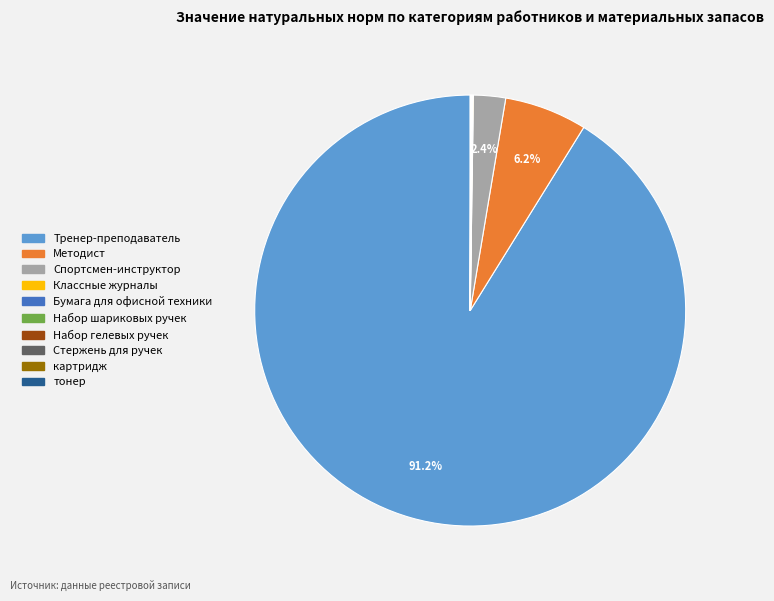

Which category accounts for the majority?

Тренер-преподаватель